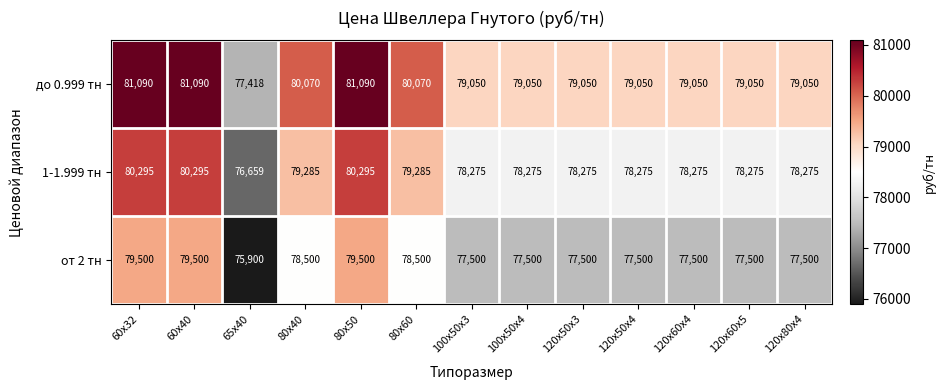

How many series are shown in this chart?

3